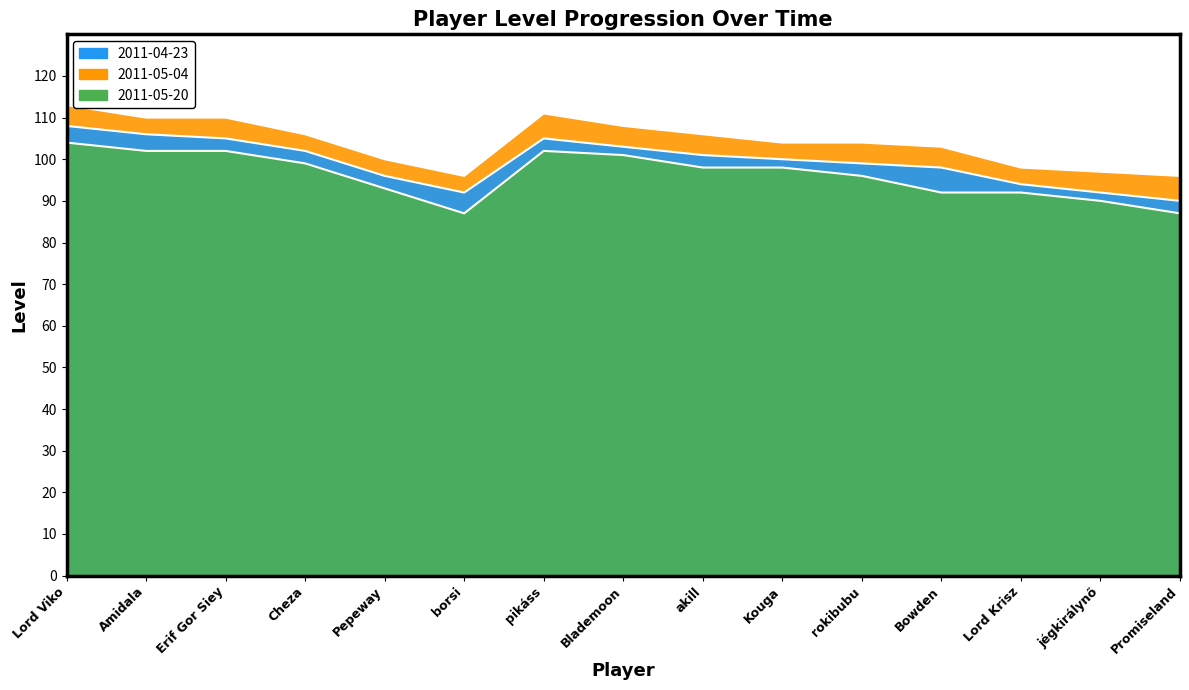

What is the difference between the 2011-05-20 values at Lord Viko and Erif Gor Siey?

3